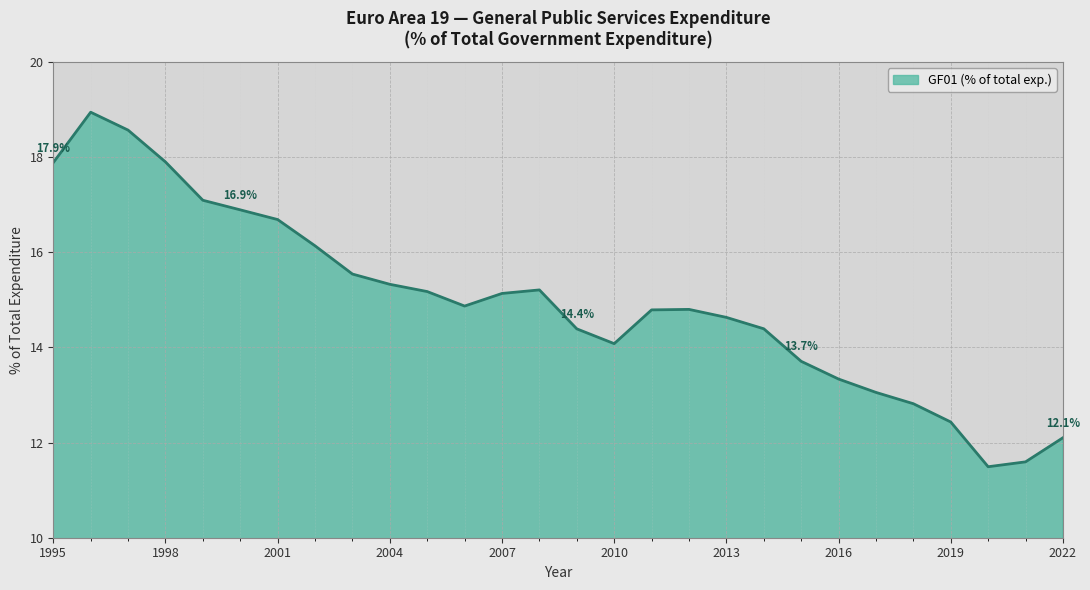

What is the difference between the maximum and minimum values?

7.5